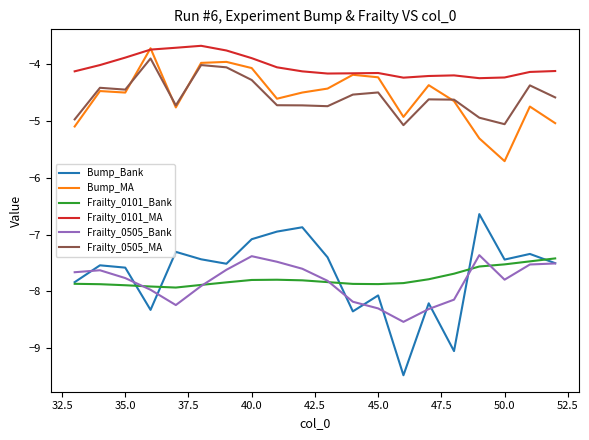

True or false: Frailty_0505_MA and Bump_Bank intersect in this chart.

False